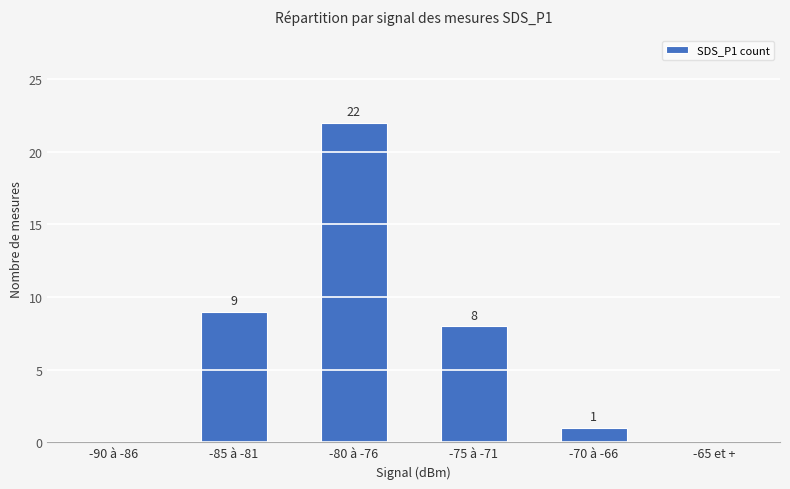

What is the sum of all values?

40